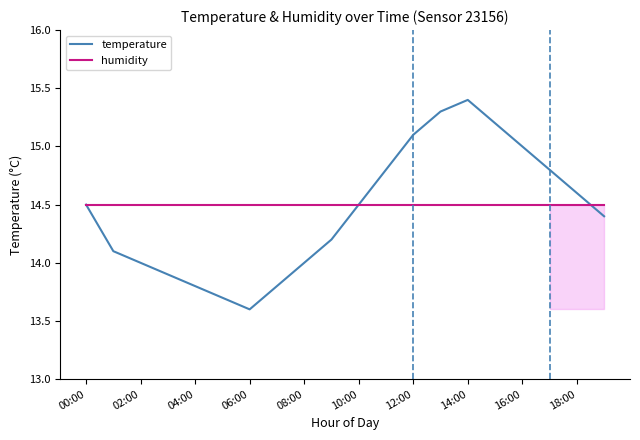

What is the lowest value of the humidity series?

14.5